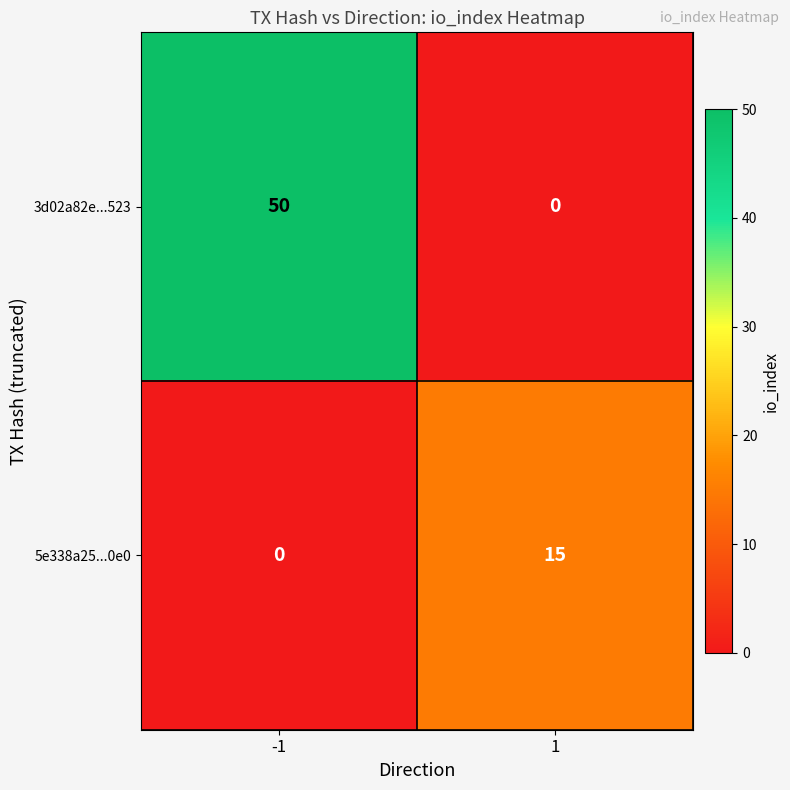

Is the value of 3d02a82e...523 at 1 greater than the value of 5e338a25...0e0 at 1?

No